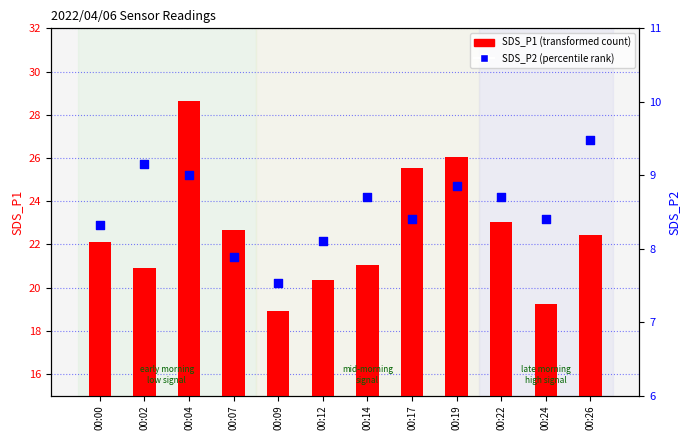

What is the total value across all series at 00:17?

33.9